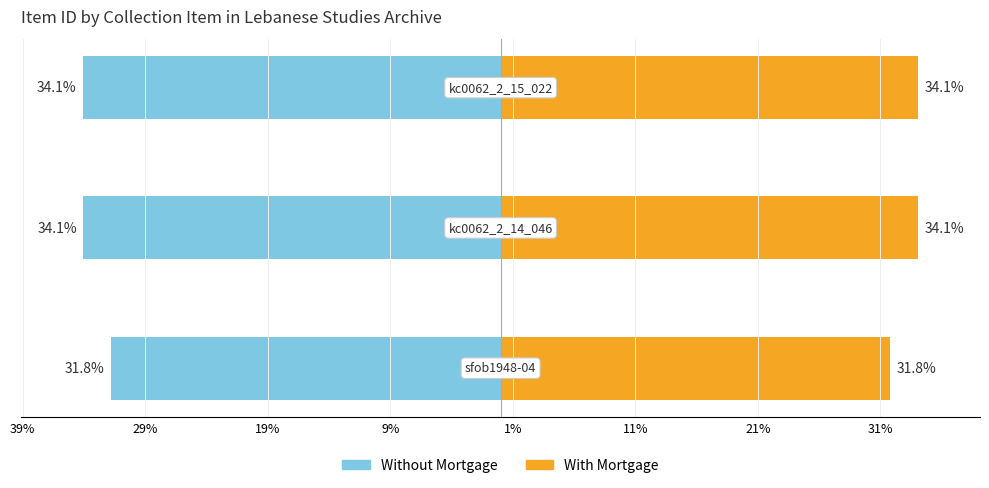

How many data points in Without Mortgage are less than -34?

2